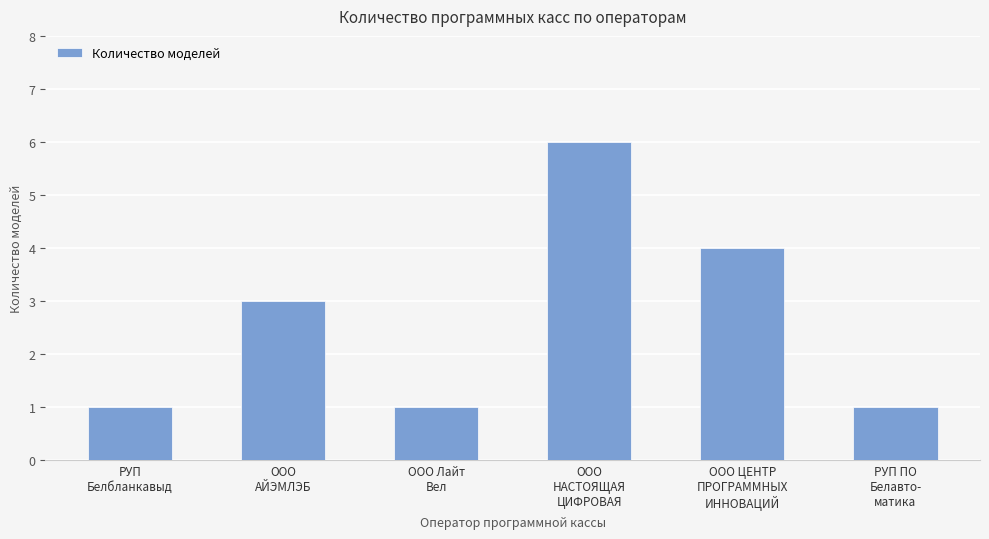

What is the greatest value displayed?

6